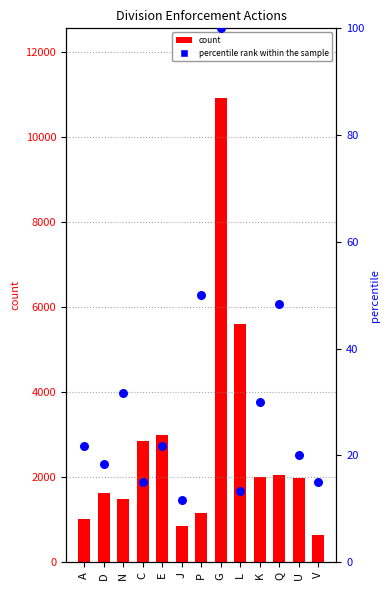

Is the value of percentile rank within the sample at J greater than the value of count at A?

No